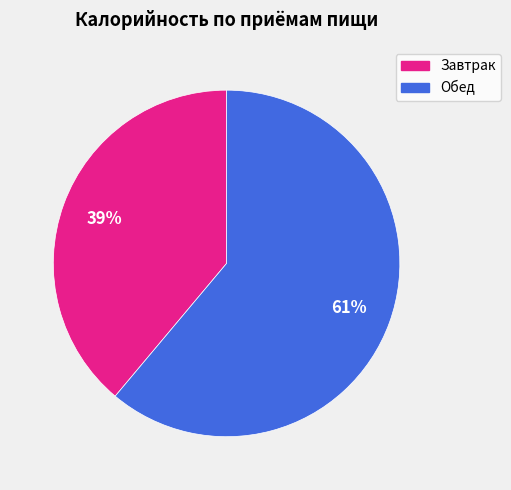

To the nearest percent, what is the difference between the Обед and Завтрак slice percentages?

22%